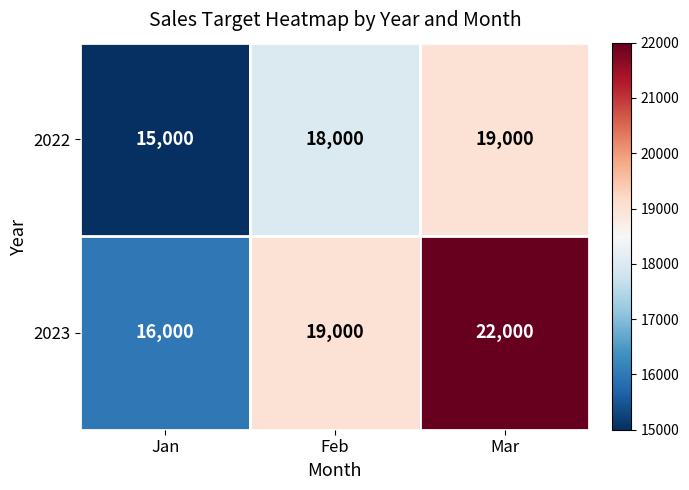

What is the difference between the highest and lowest values at Feb?

1000